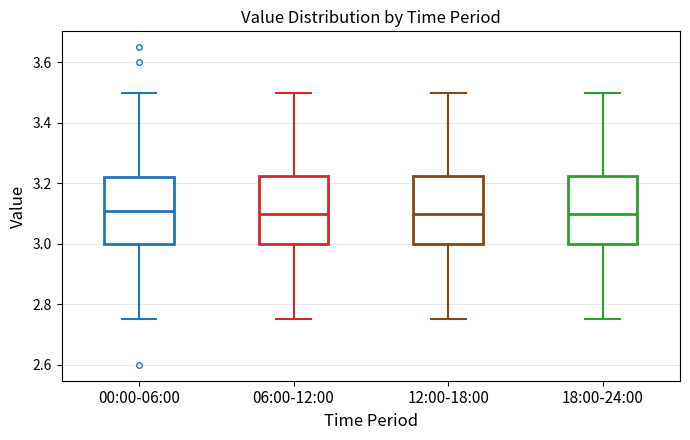

Where does the median line of the box for 06:00-12:00 sit on the y-axis? The values are not printed on the chart, so give them approximately, as read against the axis.

3.10